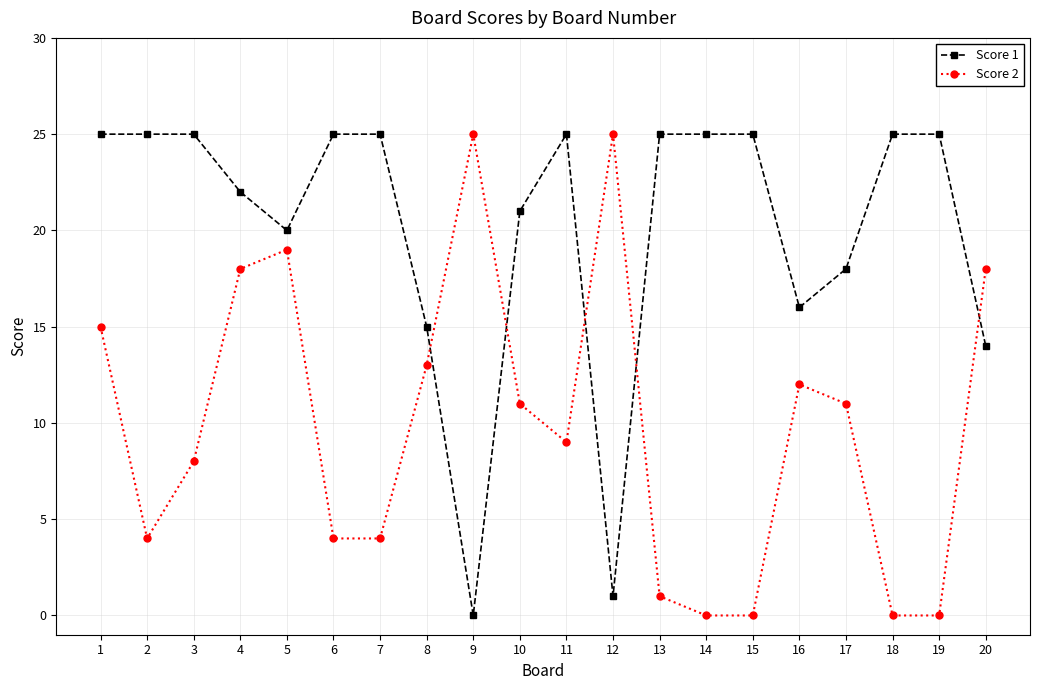

Which series changed the most between 5 and 8?

Score 2